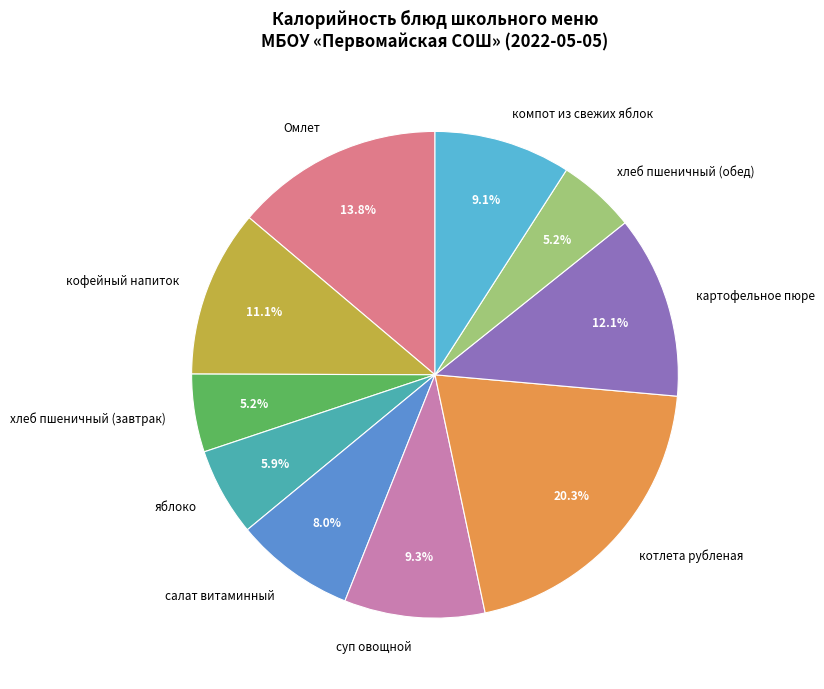

To the nearest percent, what is the average slice percentage?

10%